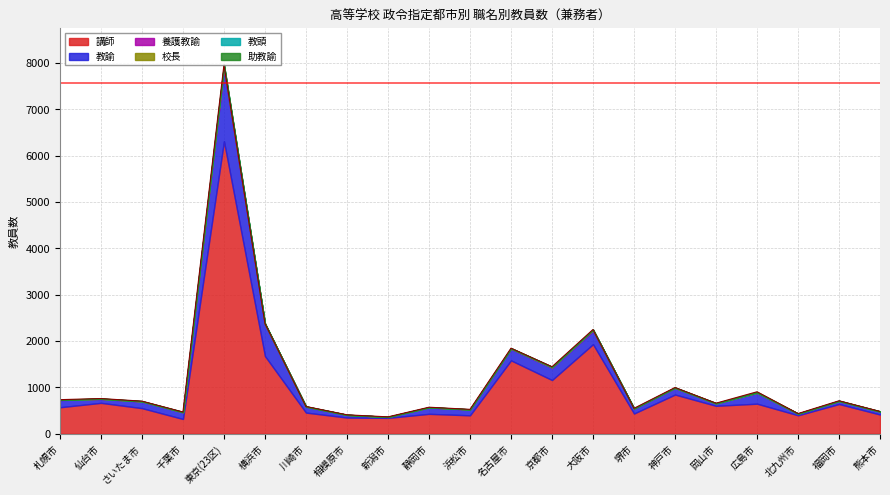

True or false: 教頭 has more than 1 interior local peaks.

True